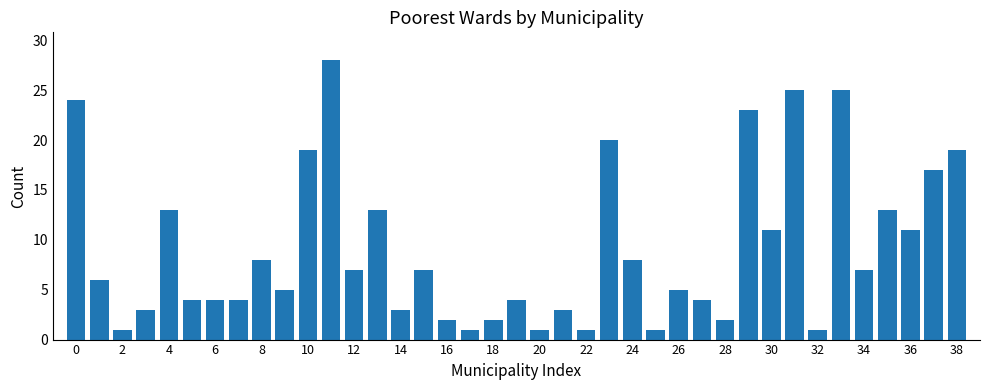

Are the bars horizontal?

No